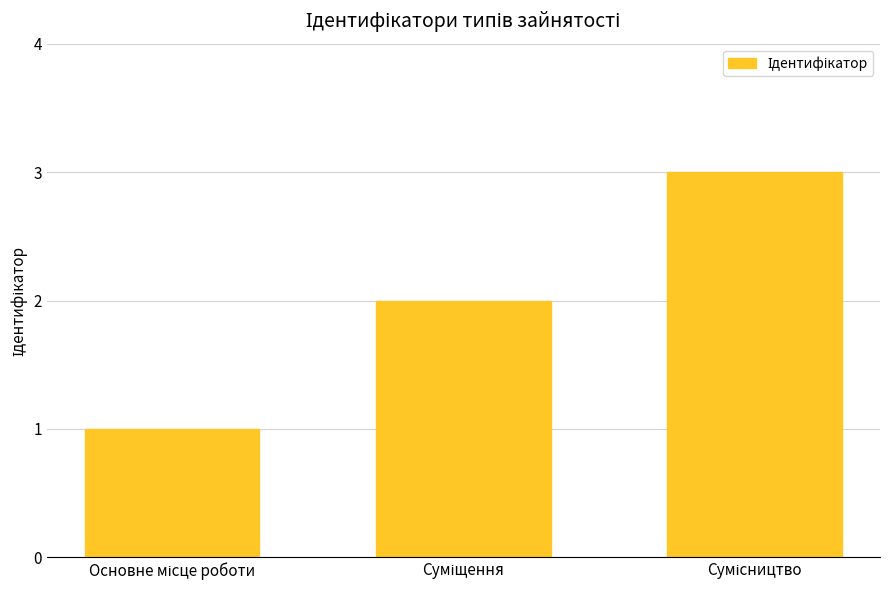

What is the sum of all values?

6